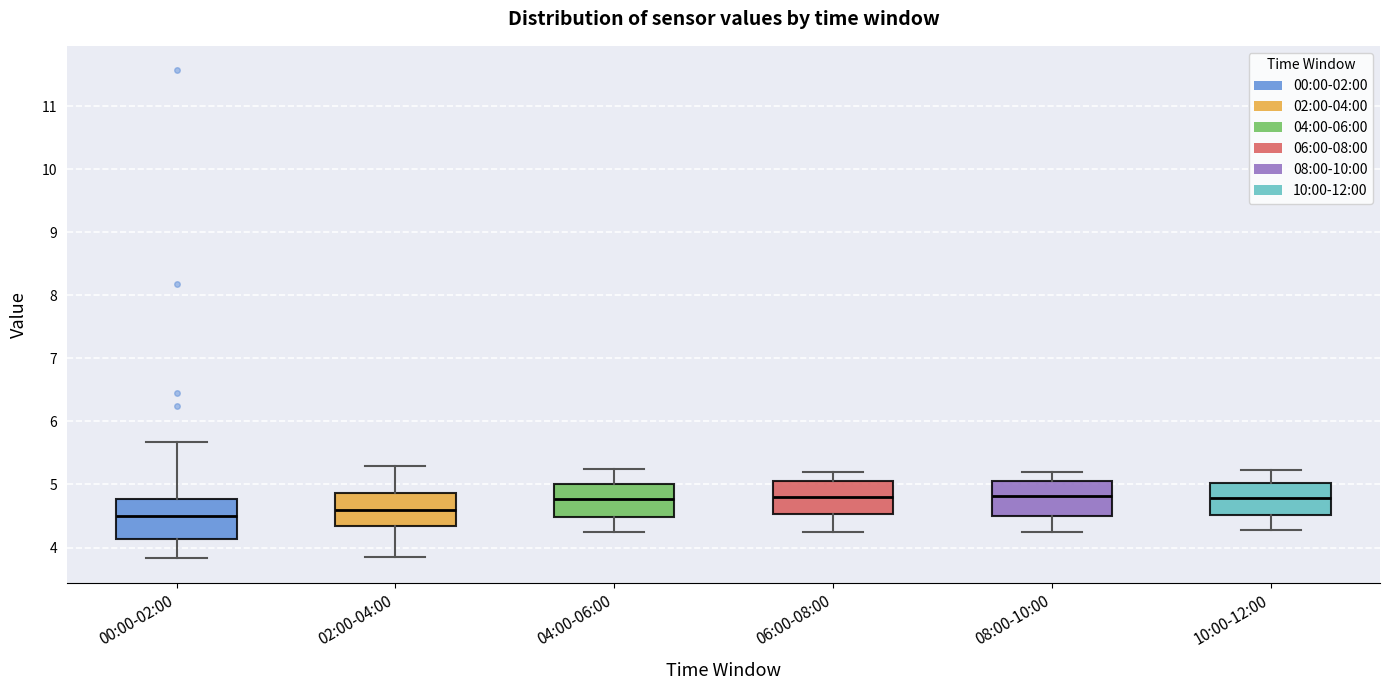

Reading left to right, read every box against the y-axis: the position of its median line, the range the box covers, and the ends of its whiskers. The values are not printed on the chart, so give them approximately, as read against the axis.

00:00-02:00: median 4.5, box 4.1 to 4.8, whiskers 3.8 to 5.7
02:00-04:00: median 4.6, box 4.3 to 4.9, whiskers 3.9 to 5.3
04:00-06:00: median 4.8, box 4.5 to 5.0, whiskers 4.3 to 5.3
06:00-08:00: median 4.8, box 4.5 to 5.1, whiskers 4.3 to 5.2
08:00-10:00: median 4.8, box 4.5 to 5.1, whiskers 4.3 to 5.2
10:00-12:00: median 4.8, box 4.5 to 5.0, whiskers 4.3 to 5.2